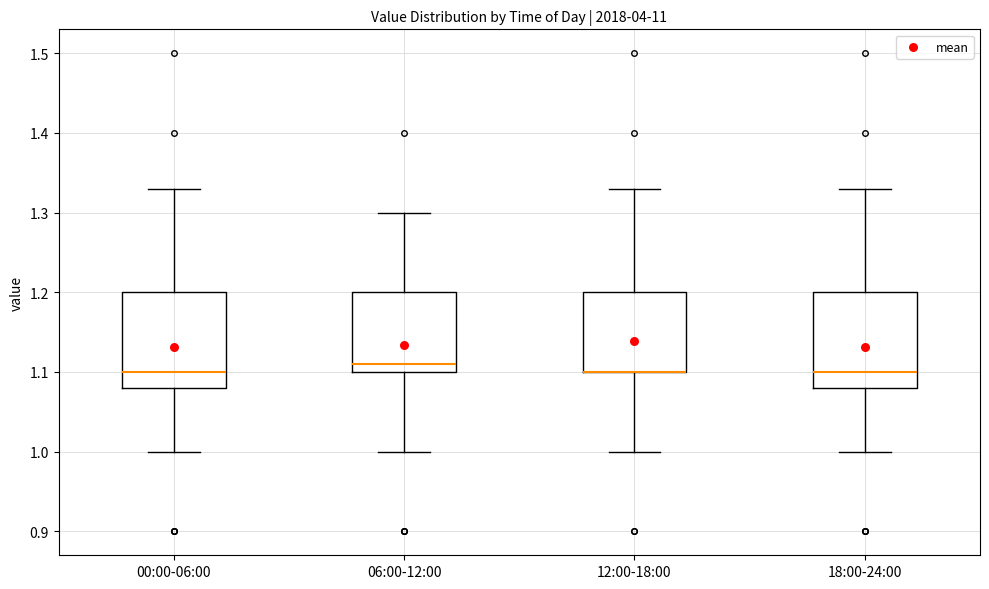

Where does the median line of the box for 18:00-24:00 sit on the y-axis? The values are not printed on the chart, so give them approximately, as read against the axis.

1.10